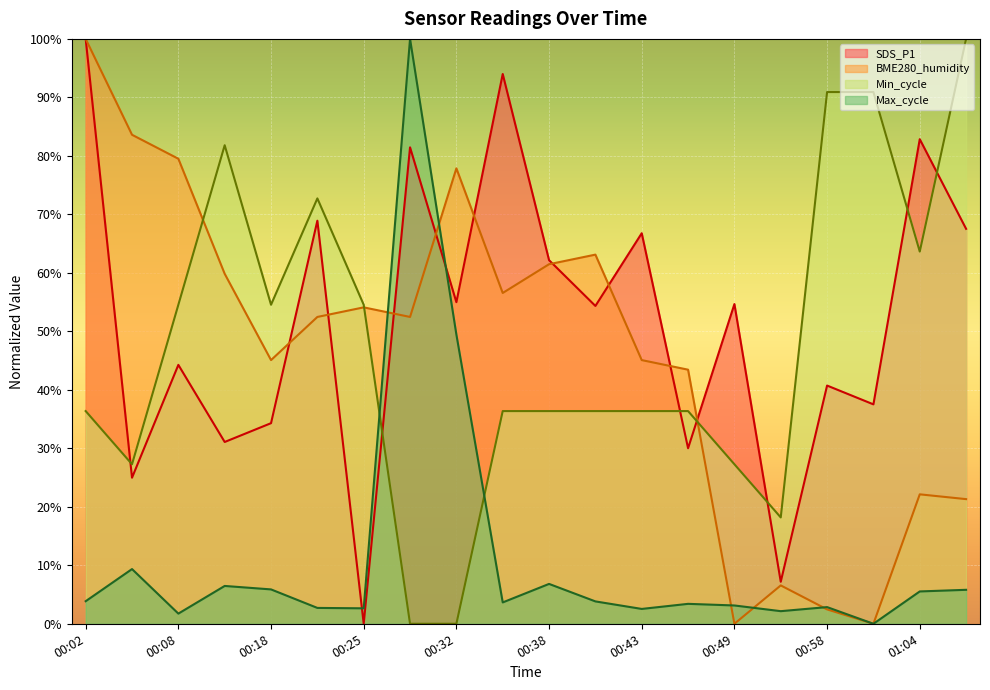

True or false: SDS_P1 has more than 2 points higher than both neighbors.

True